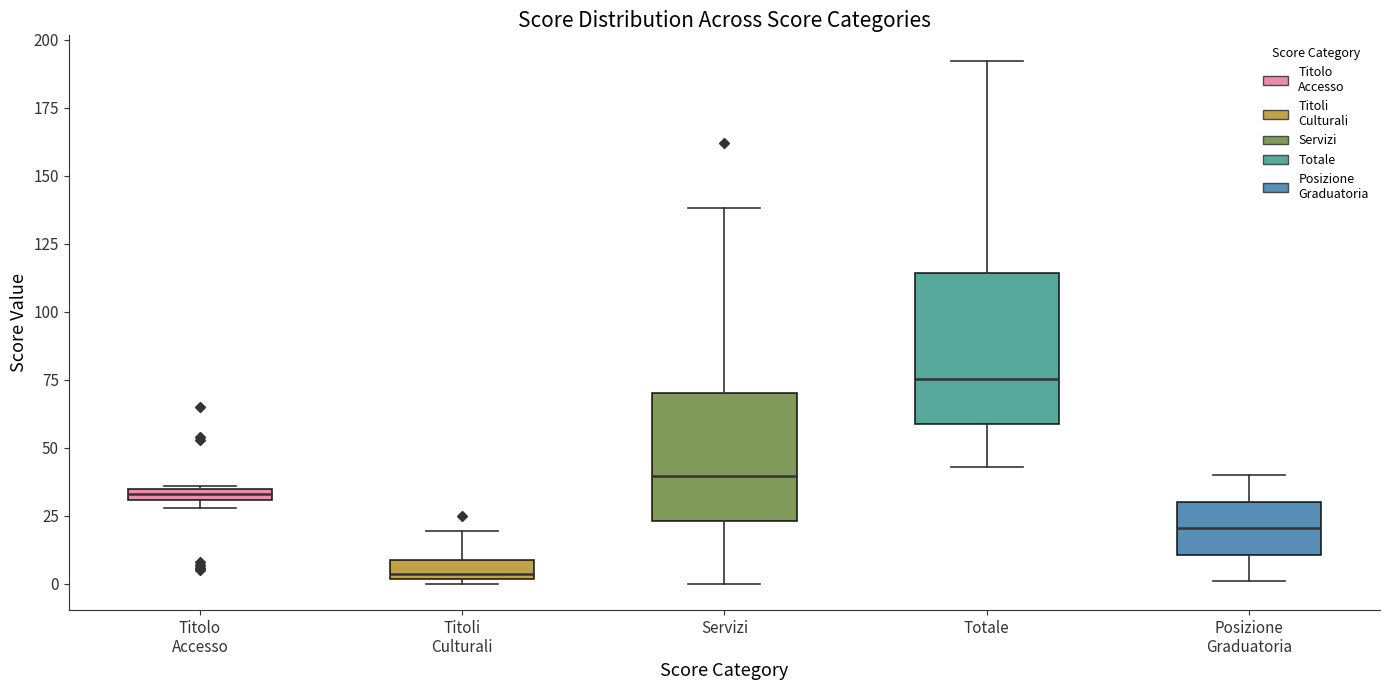

Which box is the tallest, from its lower edge to its upper edge?

Totale